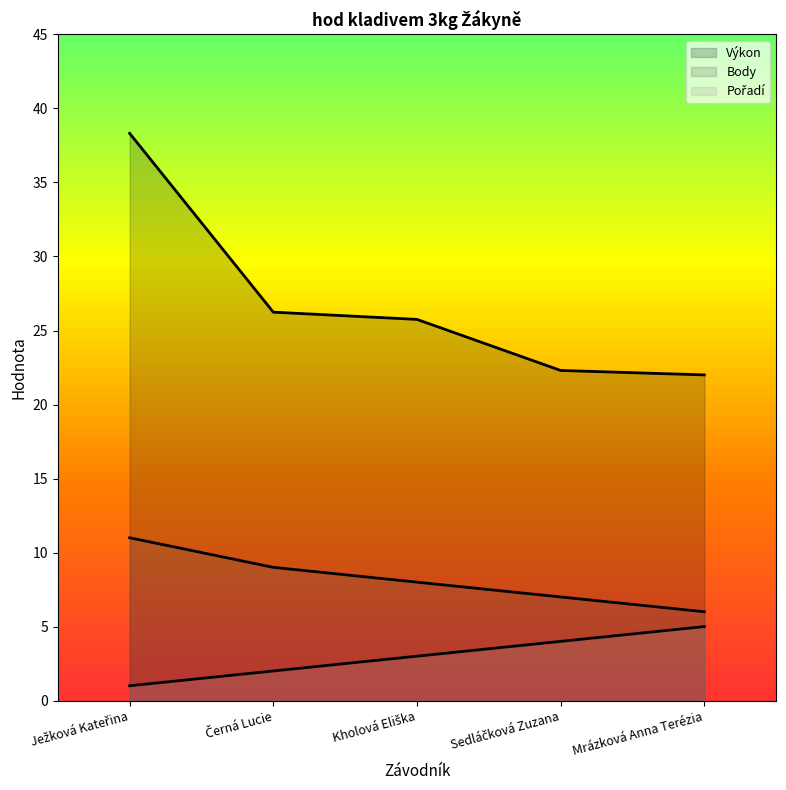

At which label does Body first exceed 8?

Ježková Kateřina